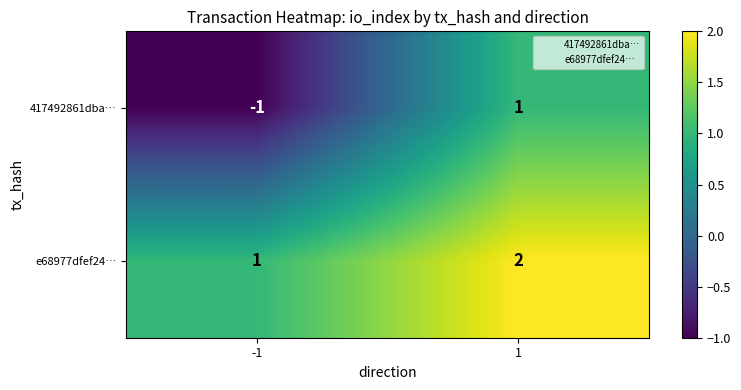

What is the sum of all e68977dfef24… values?

3